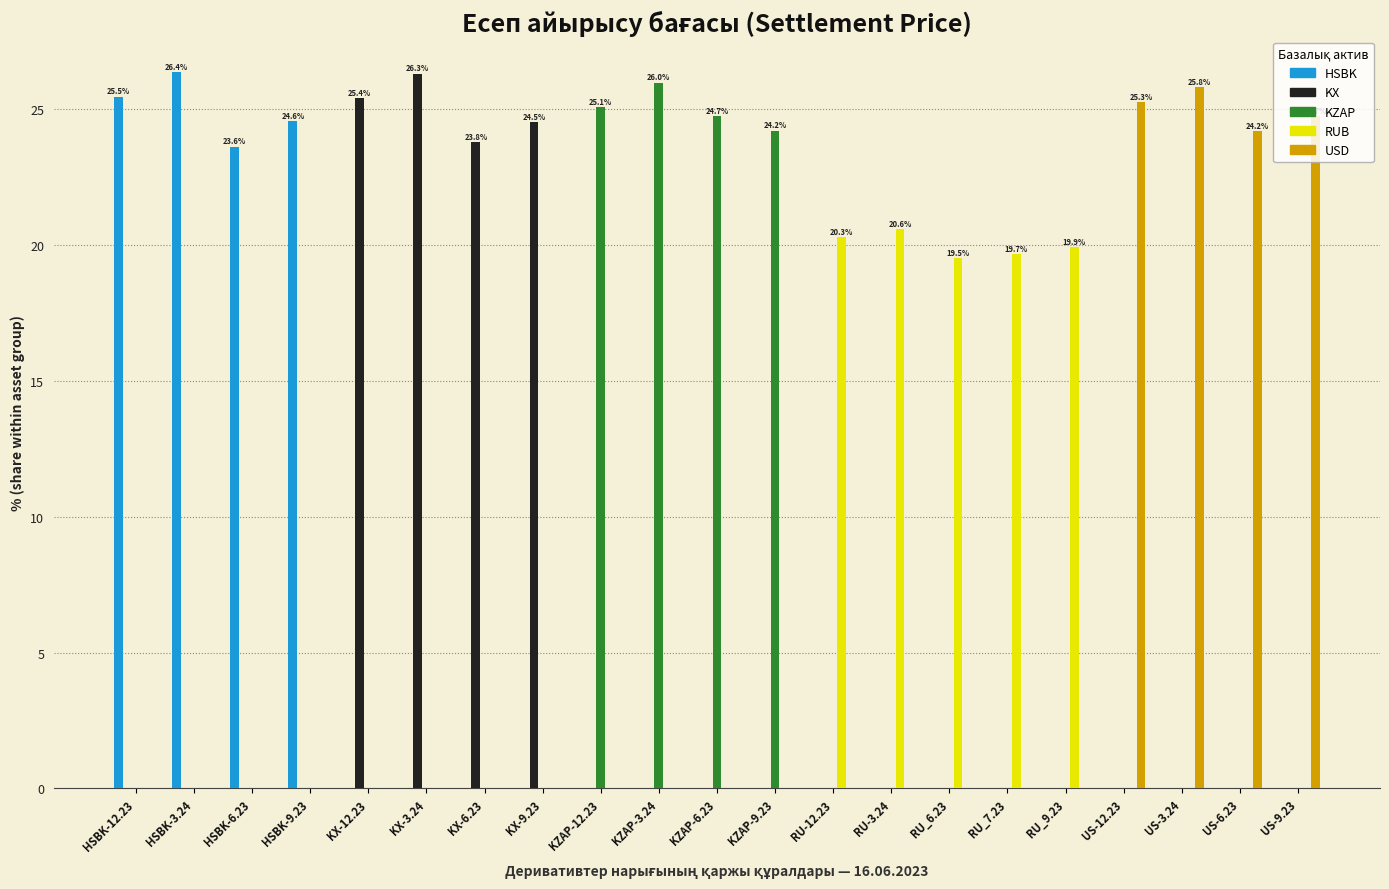

Is the value of RUB at RU_7.23 greater than the value of HSBK at RU-3.24?

Yes